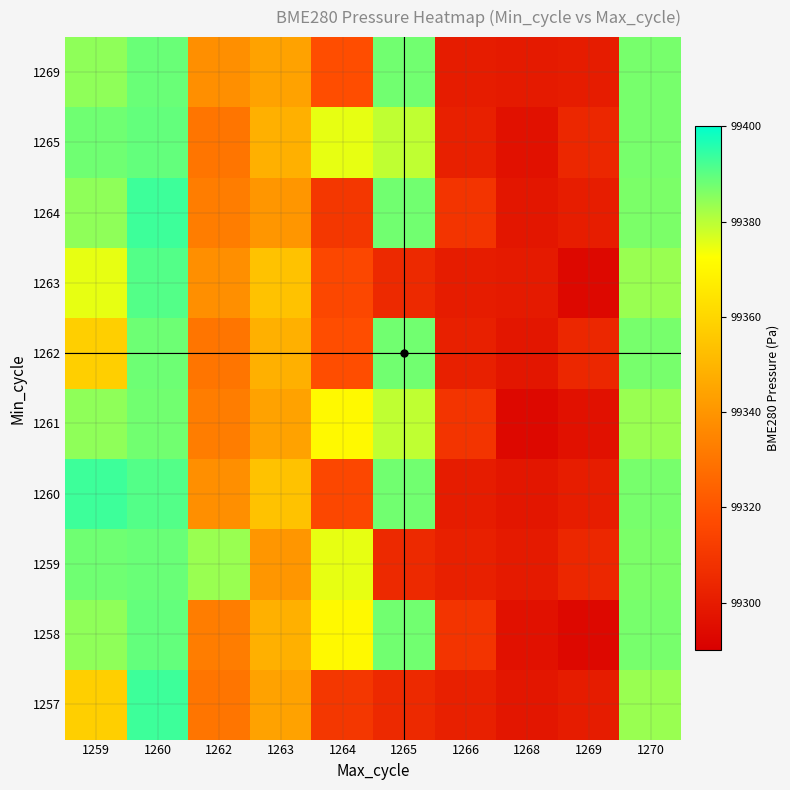

At which category does the chart reach its minimum across all series?

1269